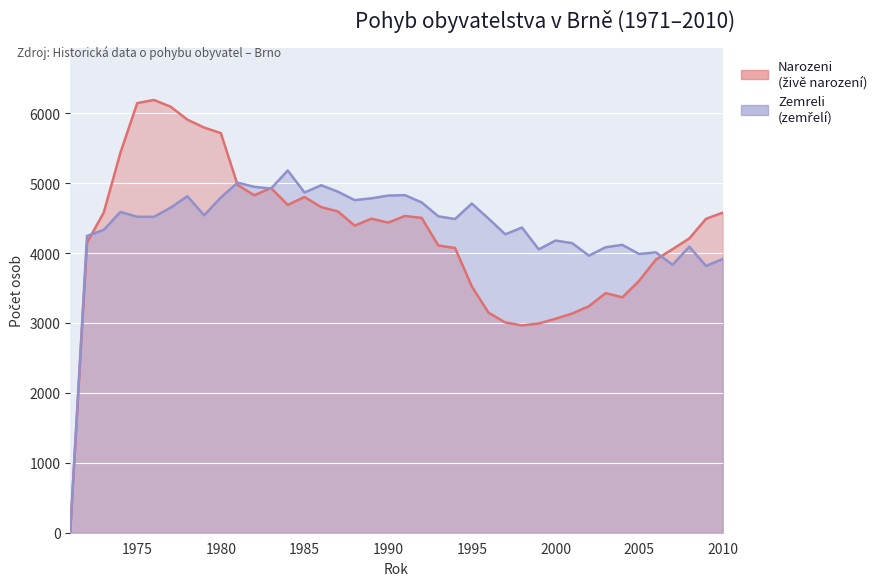

The Narozeni series shows 1618 at 1986. True or false?

False